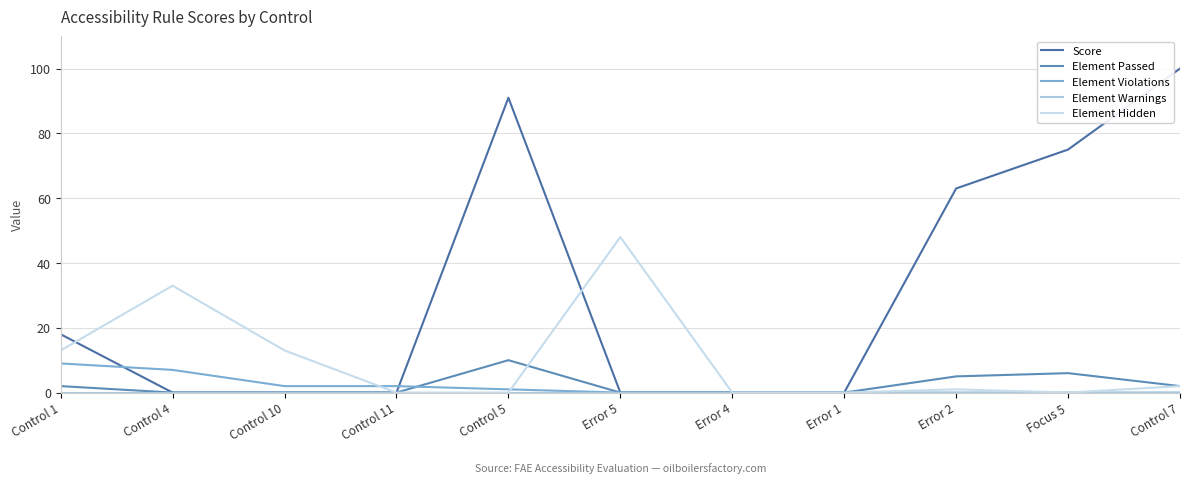

Is this an area chart (filled region under the line)?

No